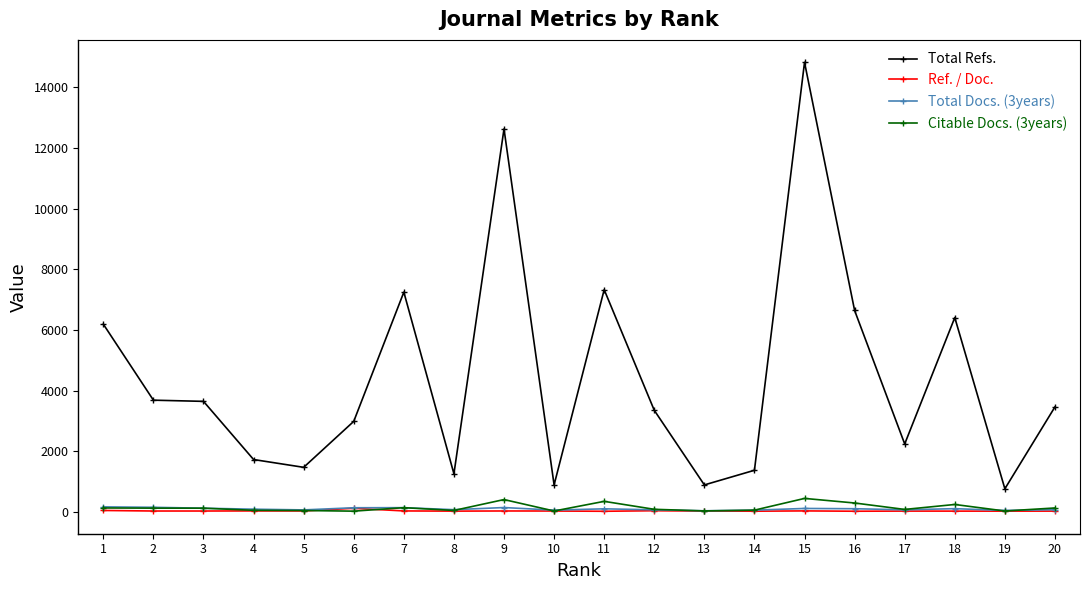

What is the sum of the Citable Docs. (3years) values at 12 and 2?

210.0